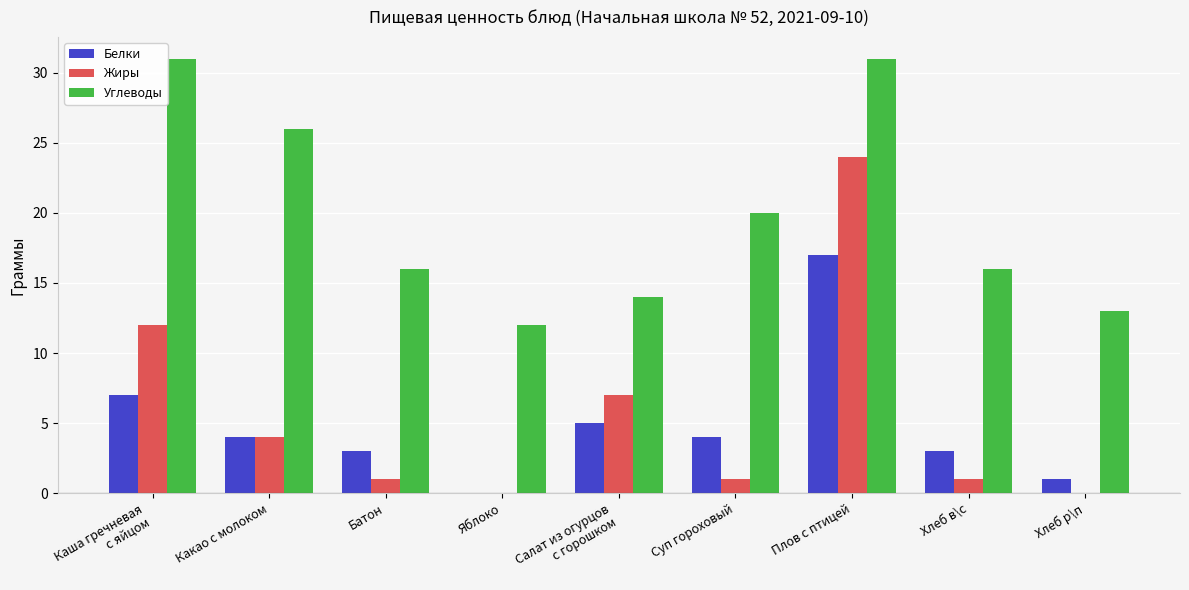

What is the difference between the Углеводы values at Салат из огурцов
с горошком and Яблоко?

2